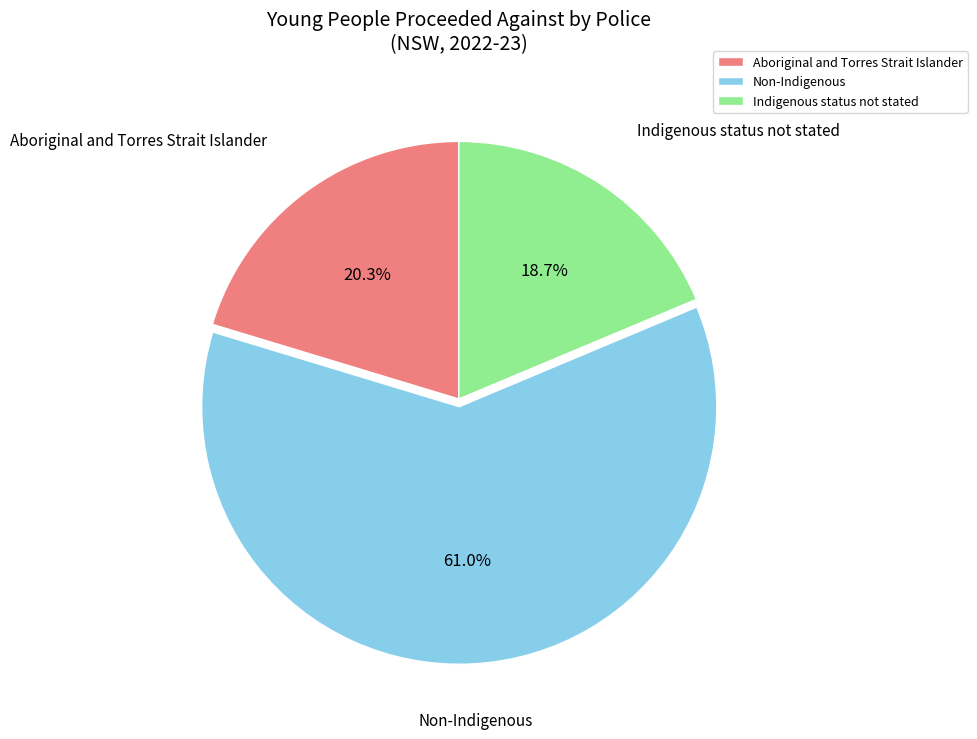

What is the largest slice in the pie chart?

Non-Indigenous